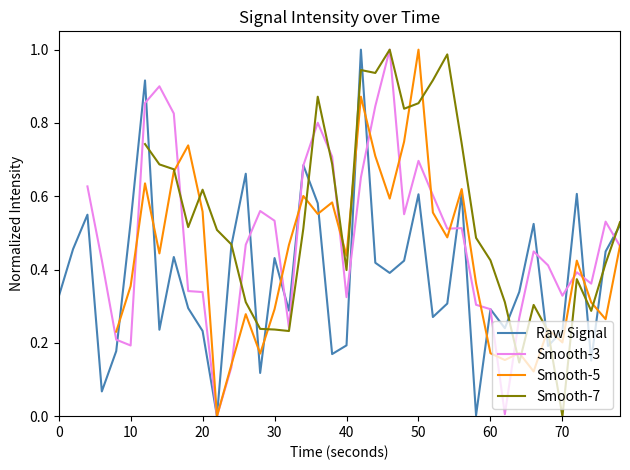

How many intersections are there between Smooth-7 and Smooth-3?

7